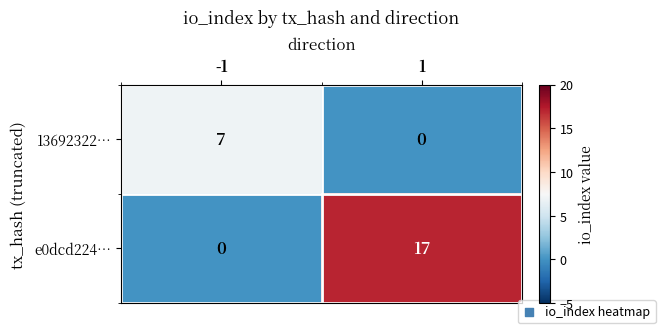

Which series has the largest total across all categories?

e0dcd224…